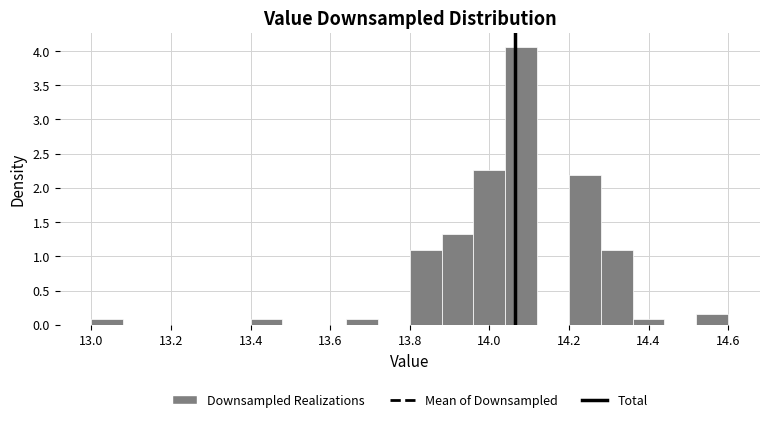

Reading left to right, transcribe this chart: for each bar, give the range it covers on the x-axis and its height. The values are not printed on the chart, so give them approximately, as read against the axis.

13.00 to 13.08: 0.10
13.08 to 13.16: 0
13.16 to 13.24: 0
13.24 to 13.32: 0
13.32 to 13.40: 0
13.40 to 13.48: 0.10
13.48 to 13.56: 0
13.56 to 13.64: 0
13.64 to 13.72: 0.10
13.72 to 13.80: 0
13.80 to 13.88: 1.10
13.88 to 13.96: 1.35
13.96 to 14.04: 2.25
14.04 to 14.12: 4.05
14.12 to 14.20: 0
14.20 to 14.28: 2.20
14.28 to 14.36: 1.10
14.36 to 14.44: 0.10
14.44 to 14.52: 0
14.52 to 14.60: 0.15